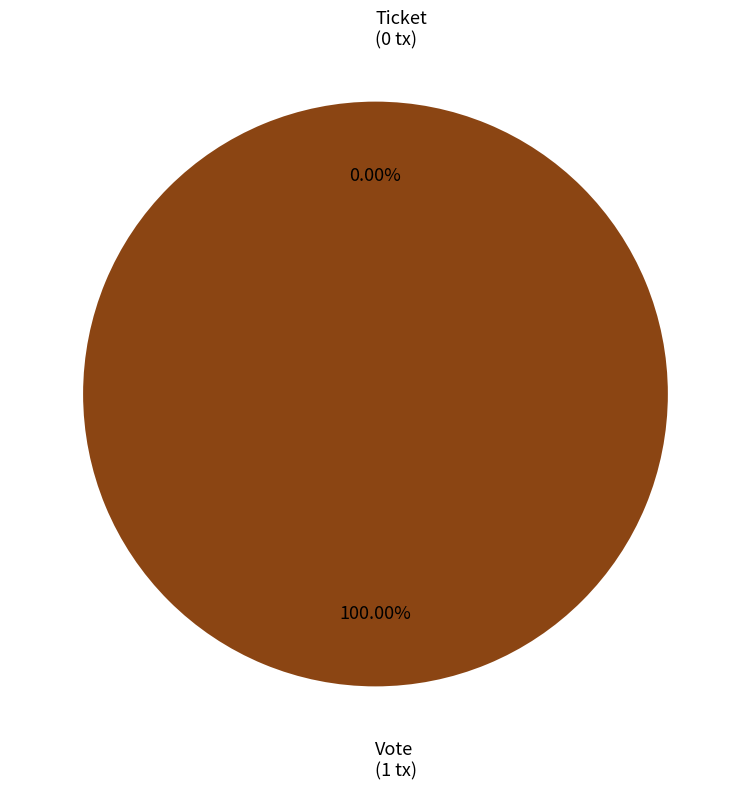

Is it true that Vote is 99% of the pie?

False